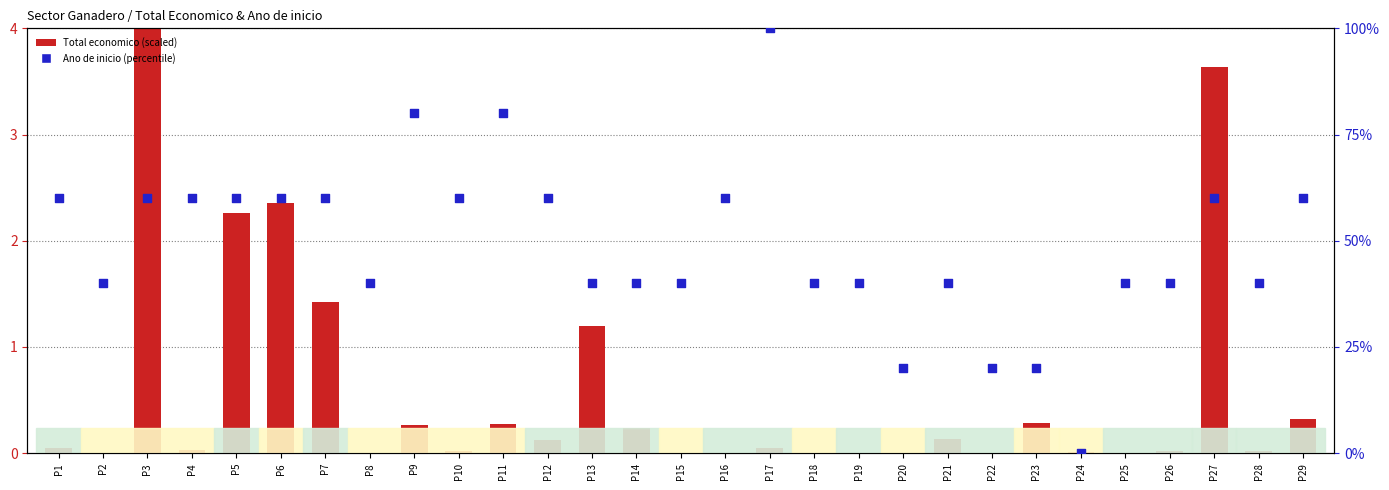

Which series has the largest Y range (max minus min)?

Ano de inicio (percentile)